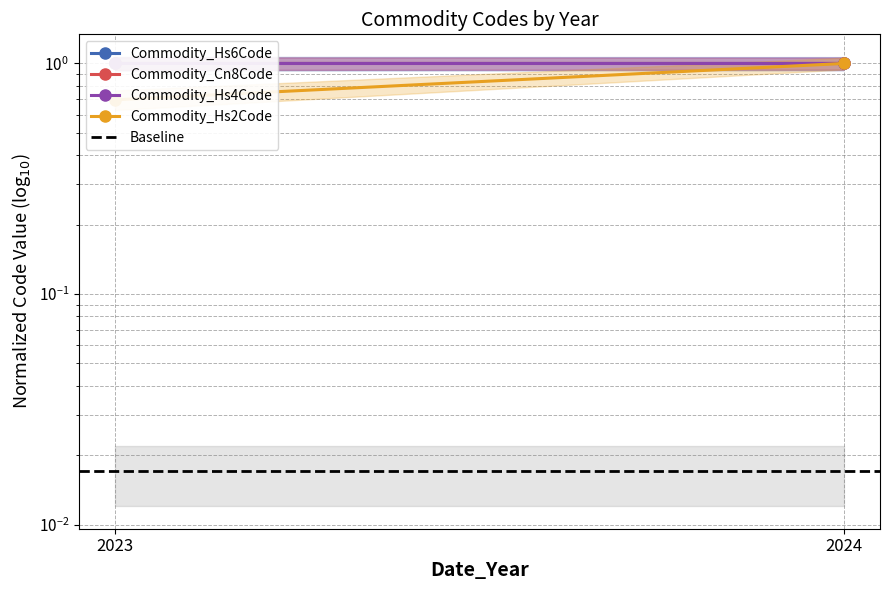

Between 2023 and 2024, which is larger?

2024